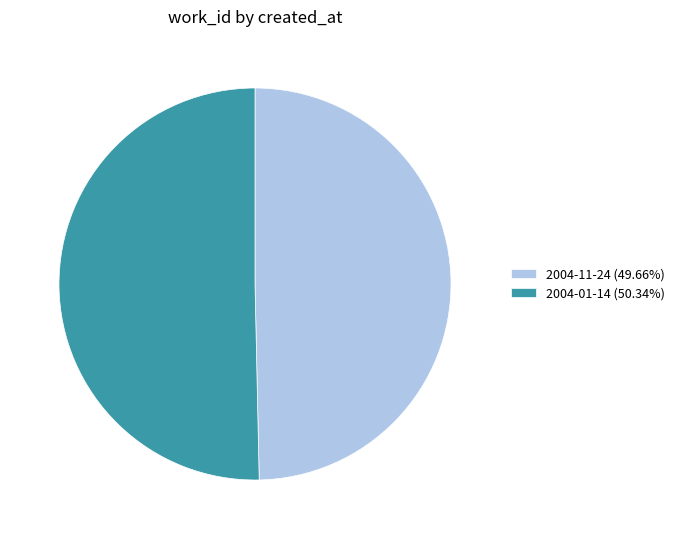

How many segments does this pie chart have?

2